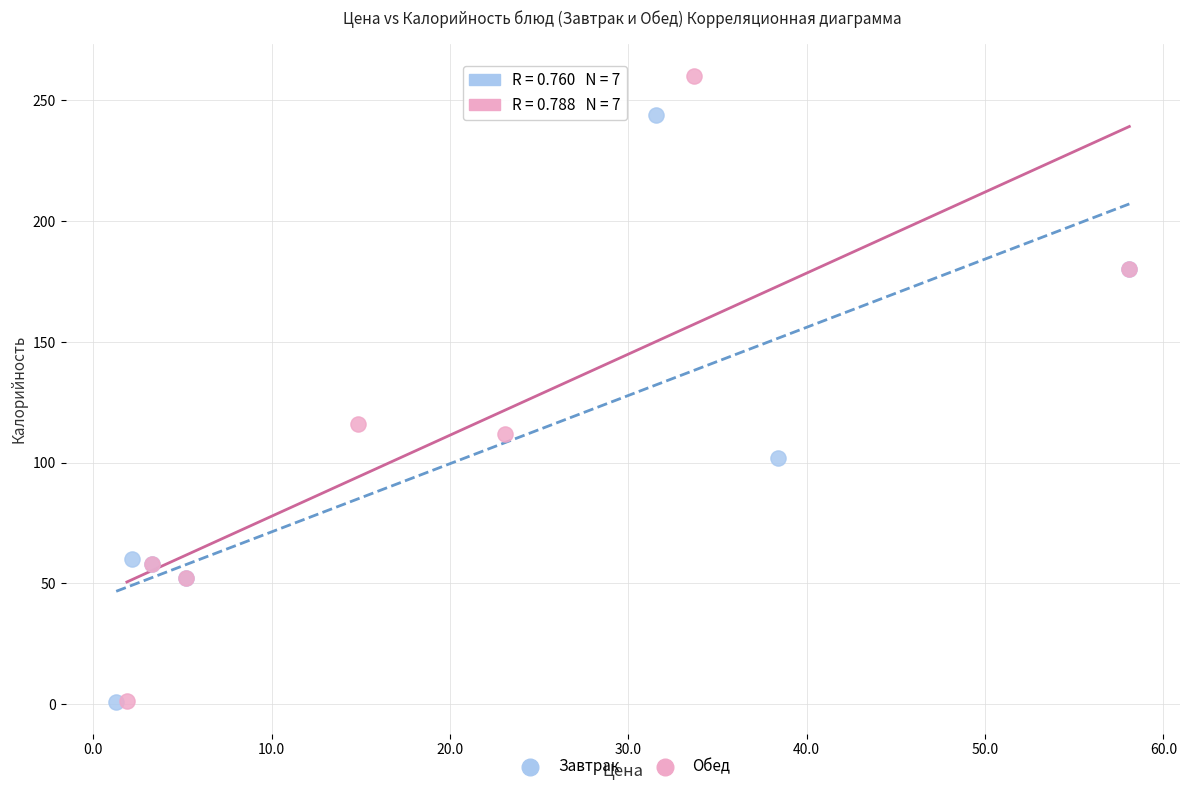

Which series has the widest spread of Y values?

Обед